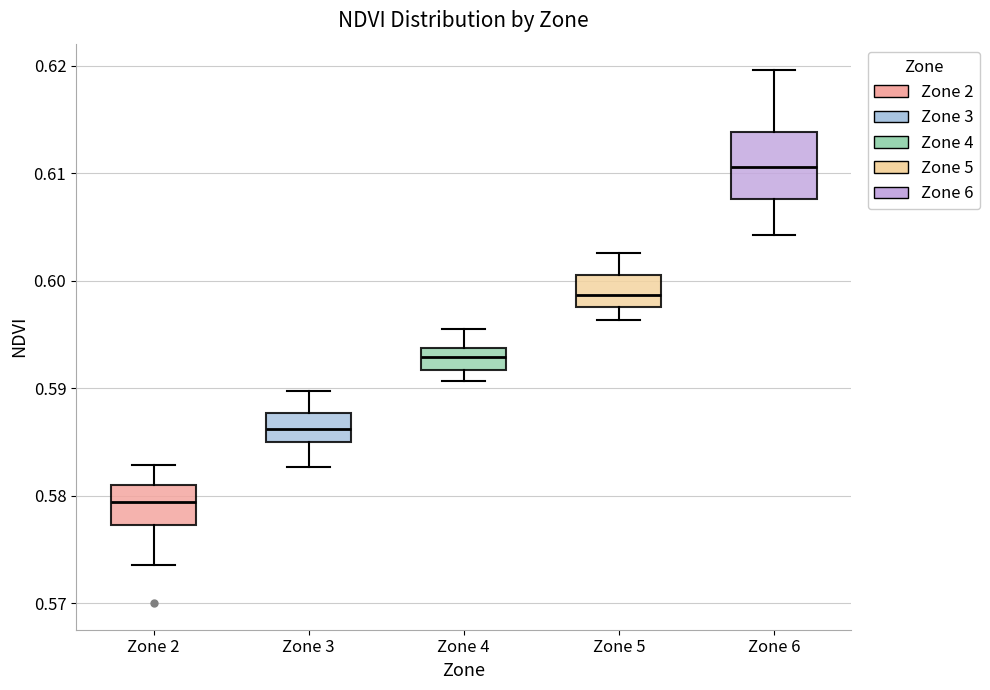

Where does the median line of the box for Zone 2 sit on the y-axis? The values are not printed on the chart, so give them approximately, as read against the axis.

0.579